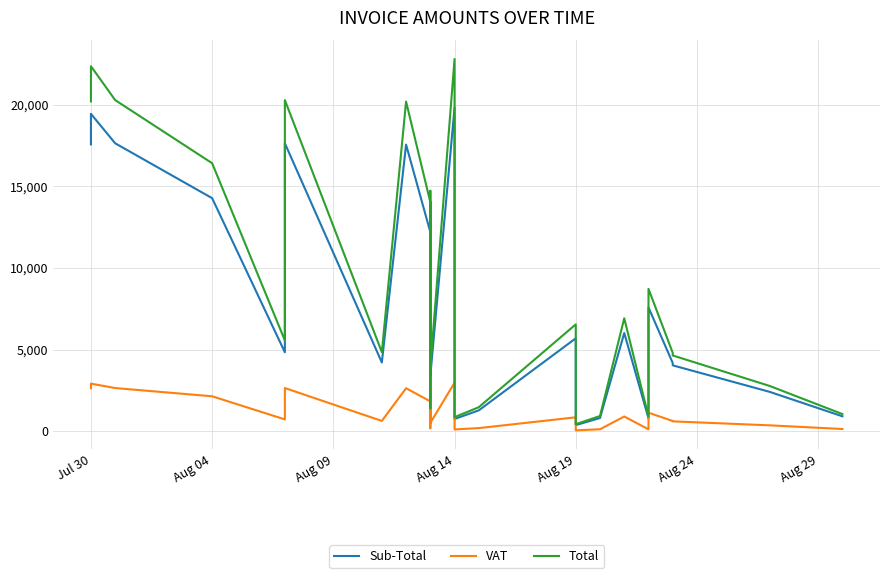

True or false: VAT and Total intersect in this chart.

False